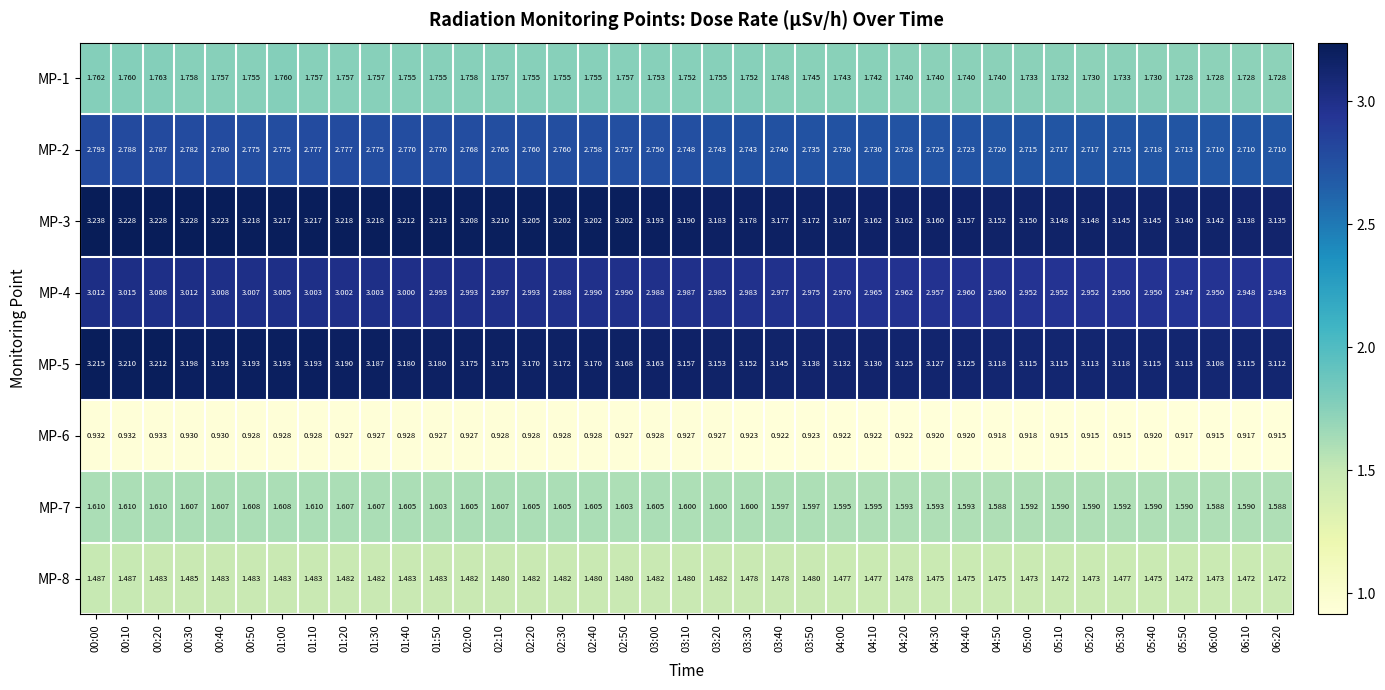

Is the value of MP-2 at 06:00 greater than the value of MP-7 at 01:10?

Yes